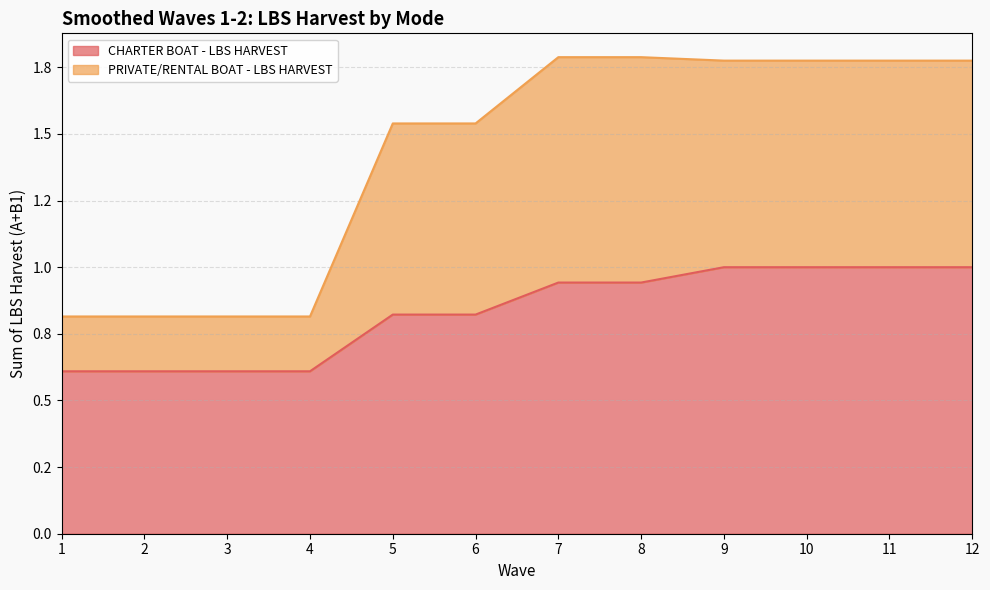

Which category has the highest value across all series?

7